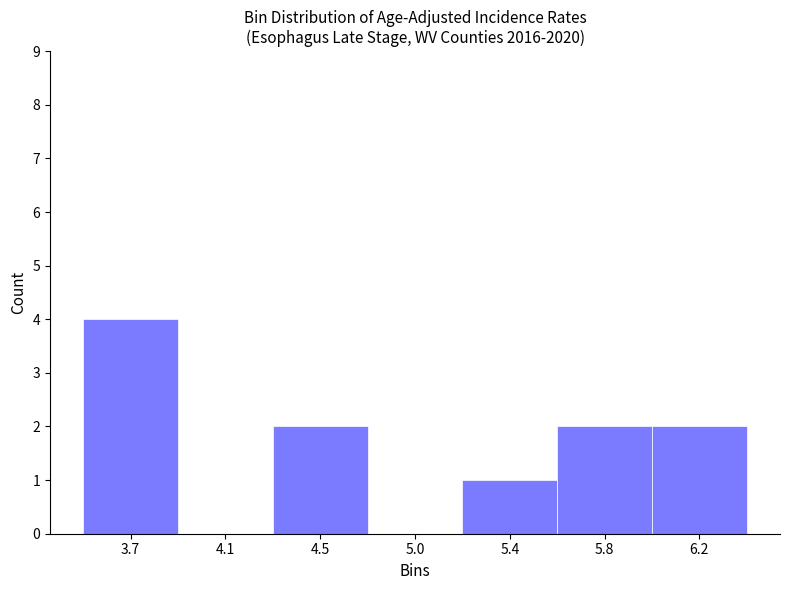

Reading left to right, what are all the values shown in this chart?

3.7=4	4.1=0	4.5=2	5.0=0	5.4=1	5.8=2	6.2=2